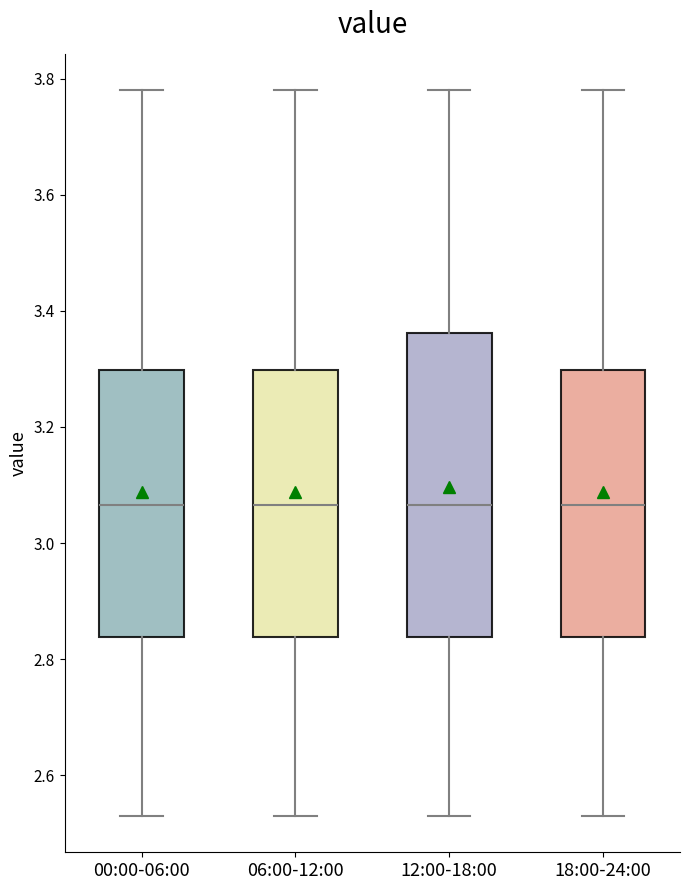

Reading left to right, read every box against the y-axis: the position of its median line, the range the box covers, and the ends of its whiskers. The values are not printed on the chart, so give them approximately, as read against the axis.

00:00-06:00: median 3.06, box 2.84 to 3.30, whiskers 2.54 to 3.78
06:00-12:00: median 3.06, box 2.84 to 3.30, whiskers 2.54 to 3.78
12:00-18:00: median 3.06, box 2.84 to 3.36, whiskers 2.54 to 3.78
18:00-24:00: median 3.06, box 2.84 to 3.30, whiskers 2.54 to 3.78